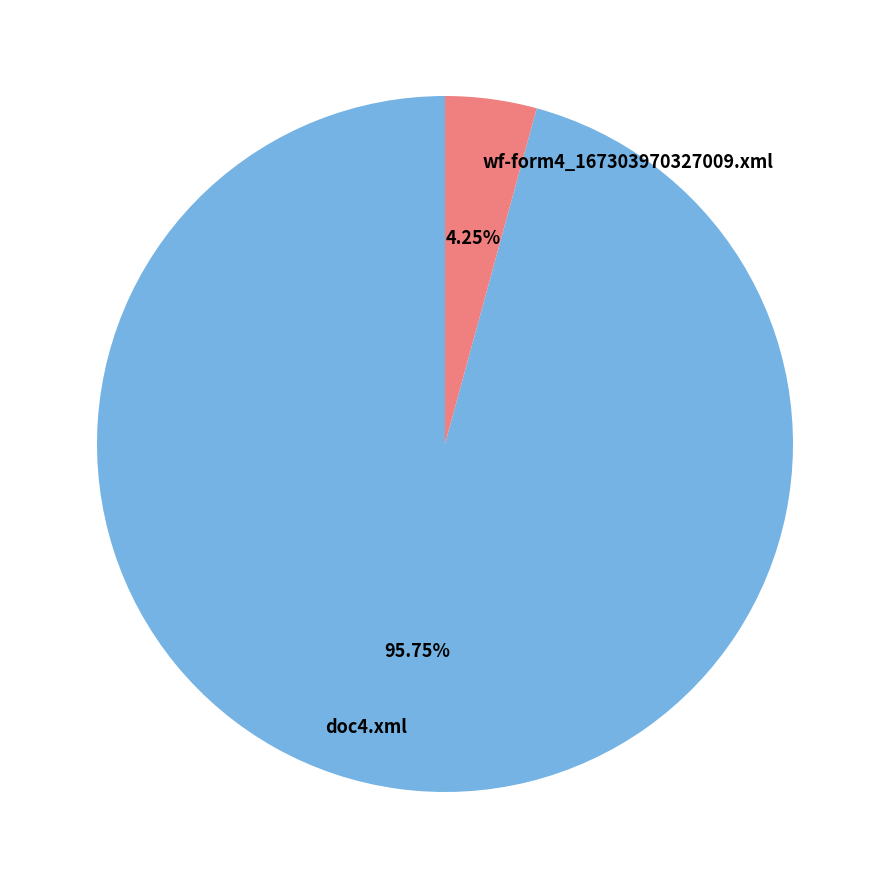

What is the smallest slice in the pie chart?

wf-form4_167303970327009.xml